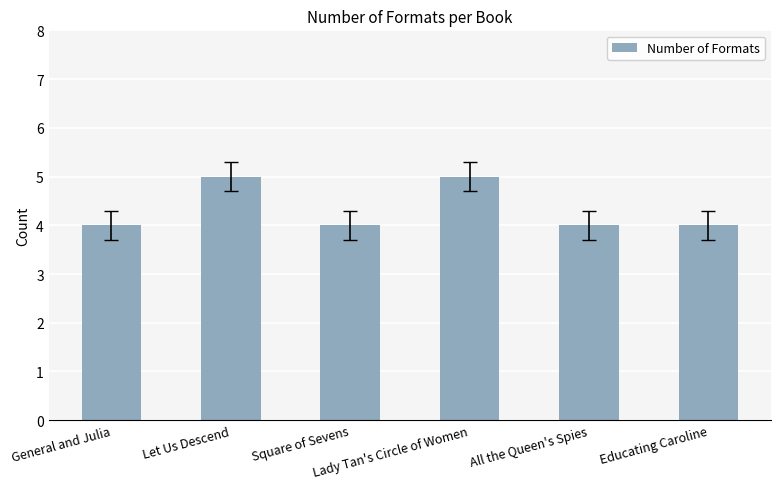

Count the values in the range 4 to 5.

6